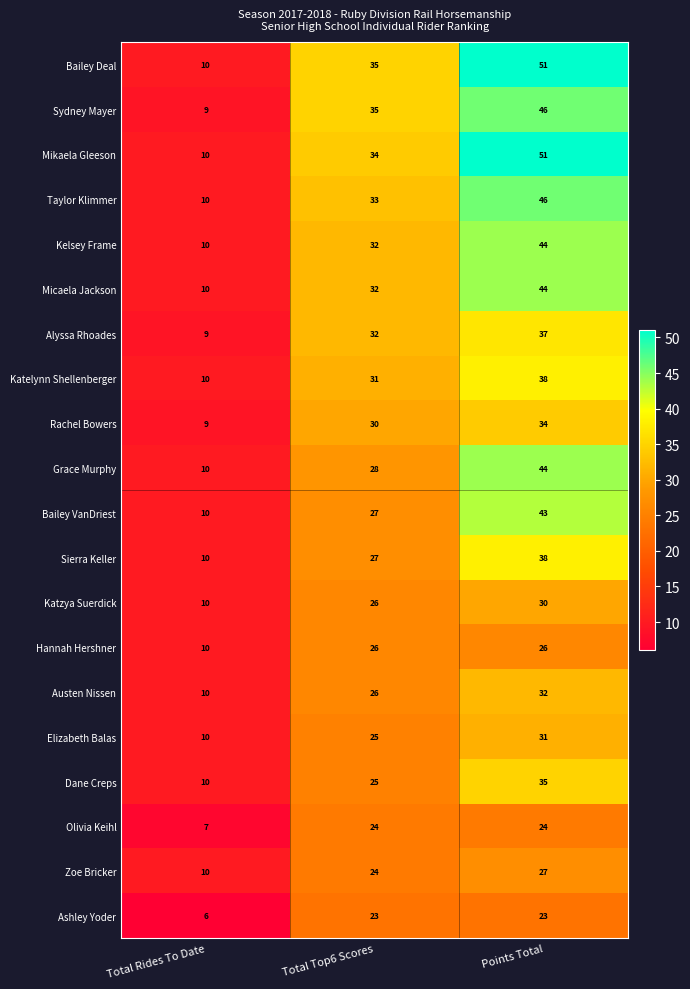

At how many categories does at least one series exceed 15?

2